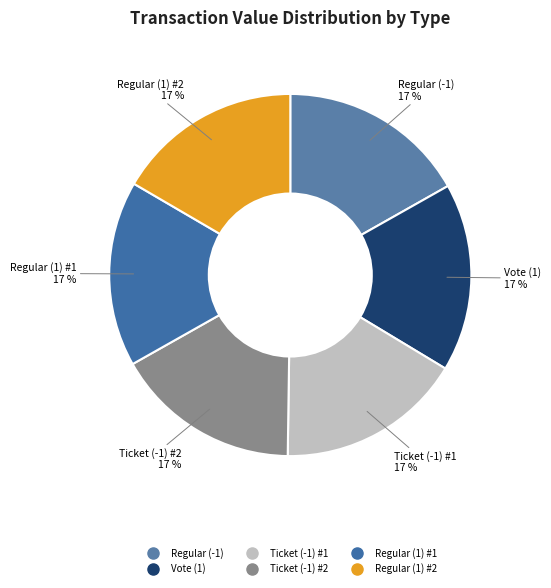

Count the number of slices in the pie.

6